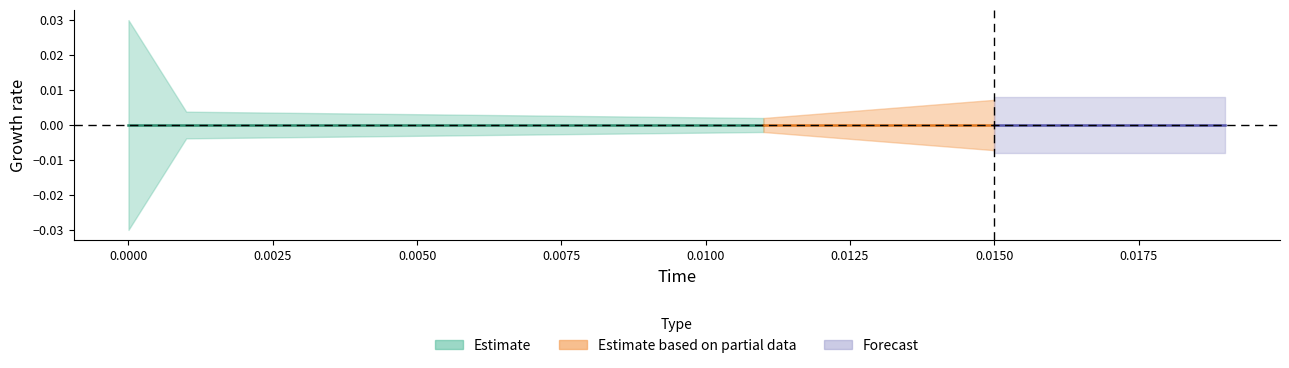

Is it true that time equals 0.0 at reference?

False